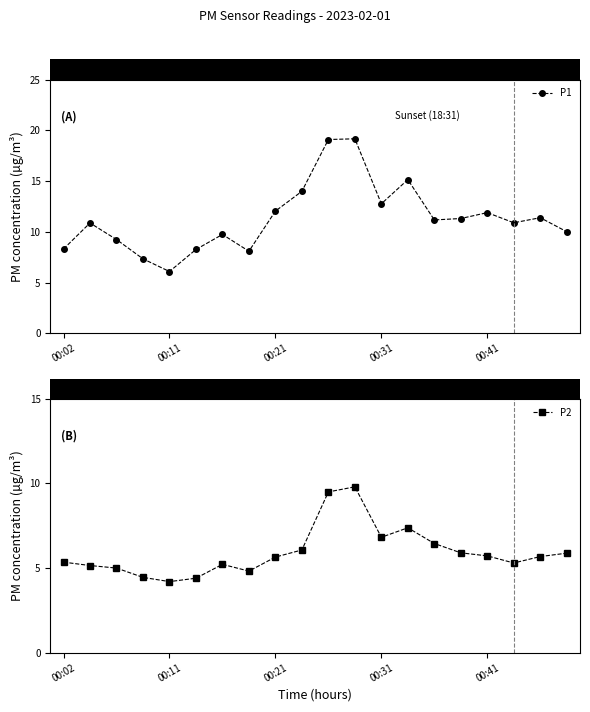

How many lines are shown in the chart?

2